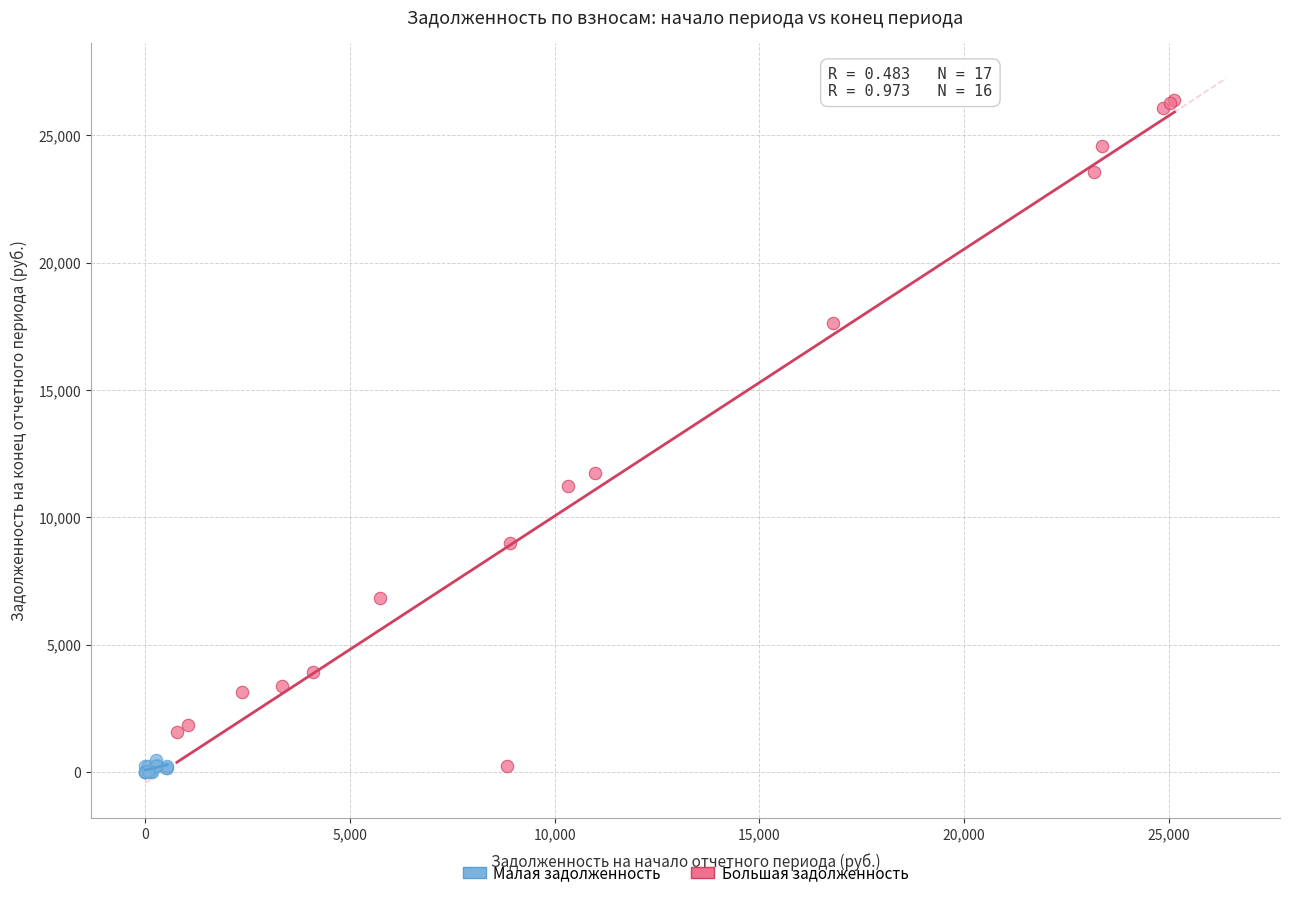

Which series has the largest Y range (max minus min)?

Большая задолженность